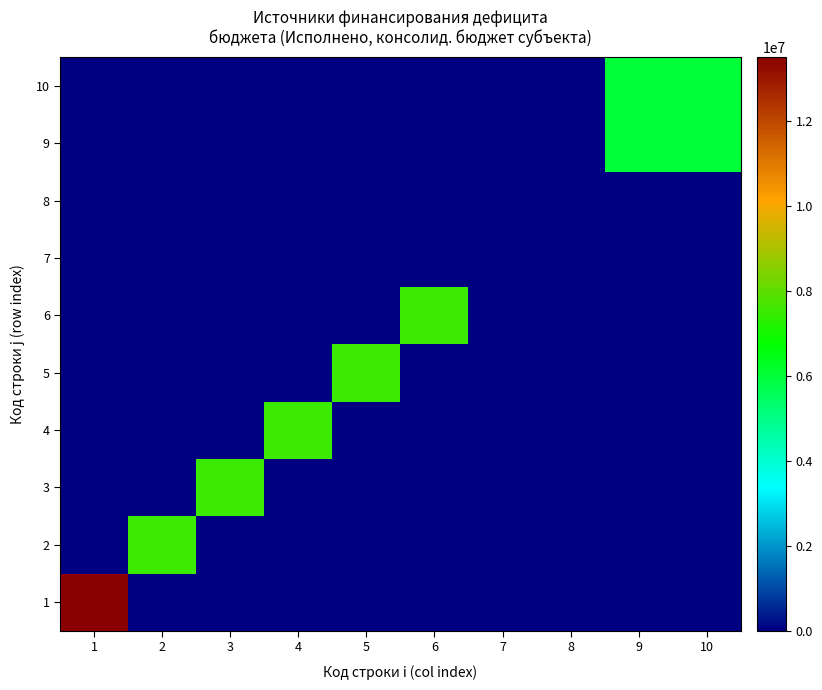

At which category is the sum across all series the highest?

1